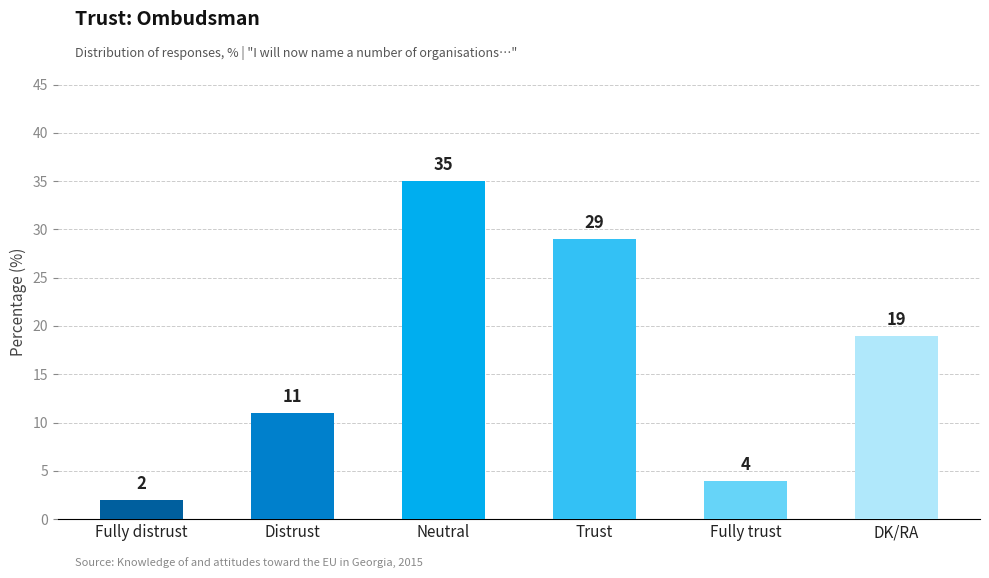

At which label is the value closest to 18?

DK/RA